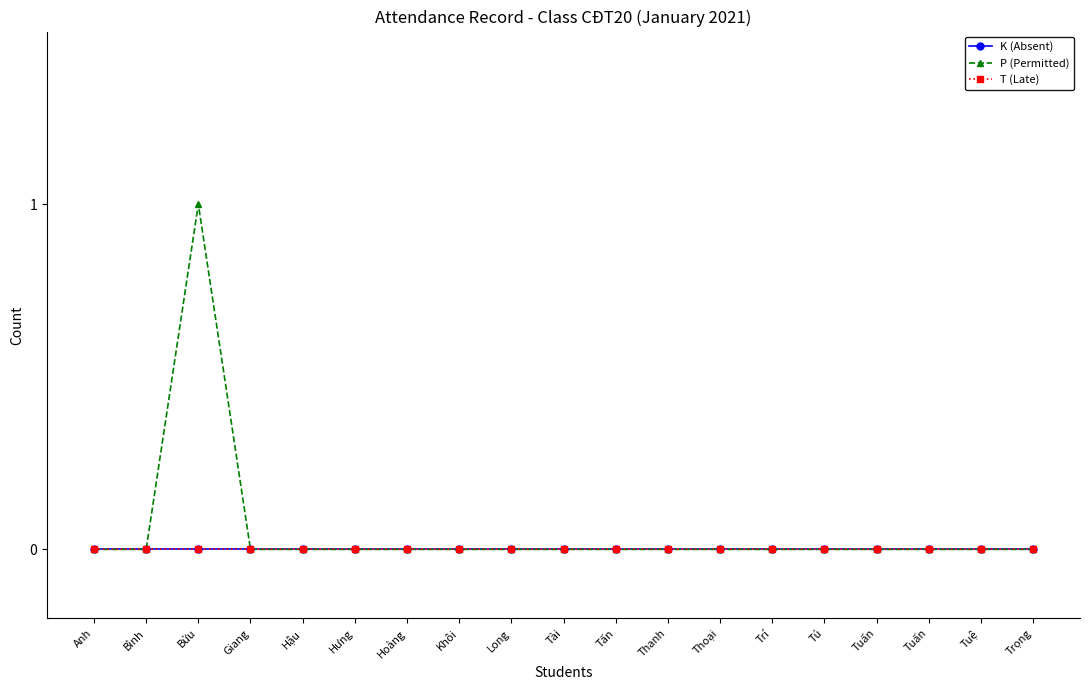

Rank the series at Tuấn from highest to lowest value.

K (Absent), P (Permitted), T (Late)